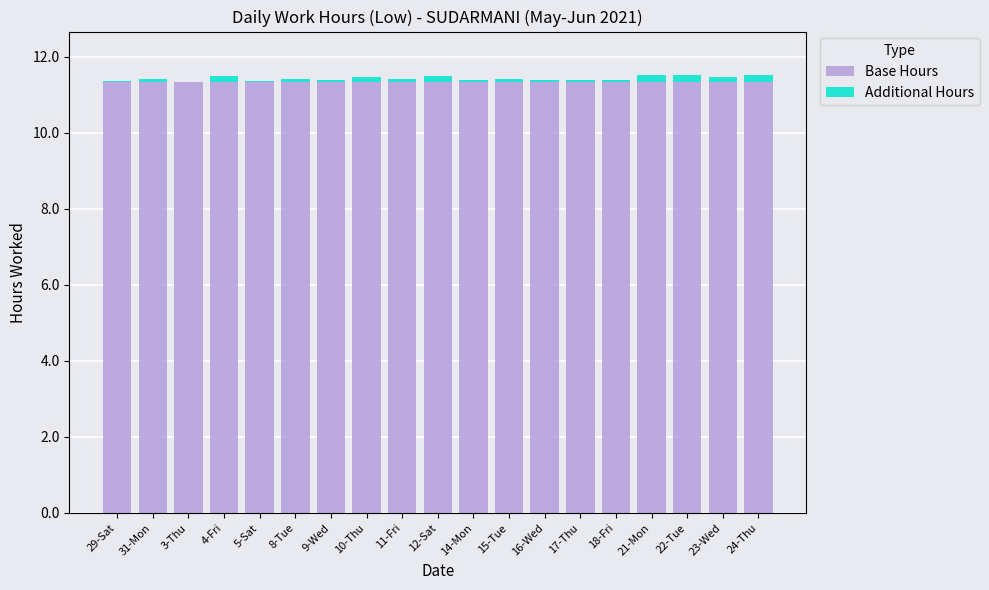

The value of Base Hours at 11-Fri is 3.8. True or false?

False